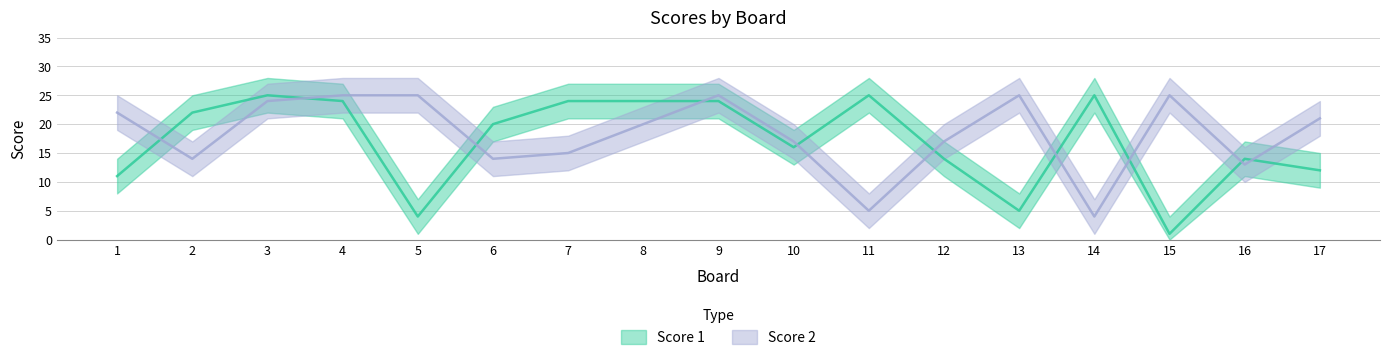

Between 5 and 12, which is larger?

12